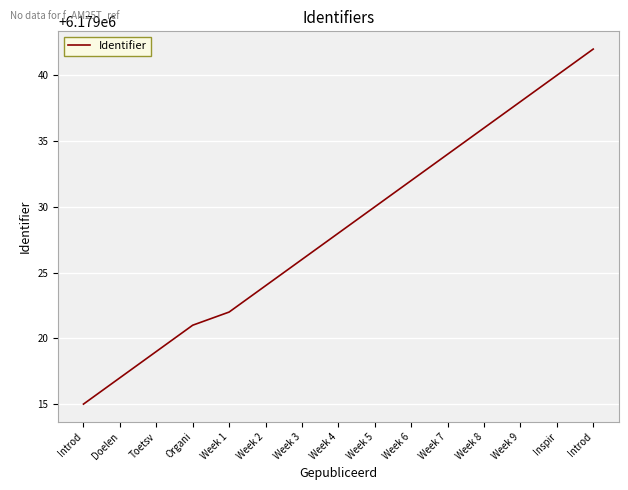

Does the chart have visible grid lines?

Yes